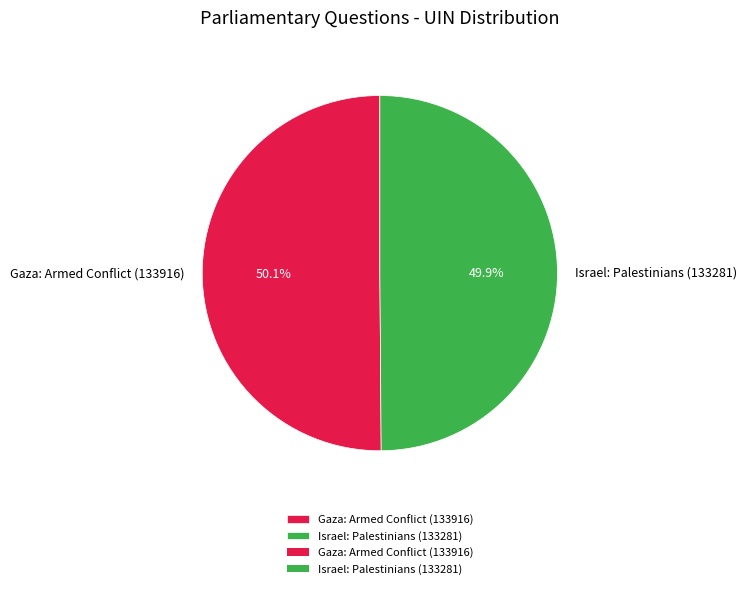

What is the total percentage of Israel: Palestinians (133281) and Gaza: Armed Conflict (133916)?

100.0%